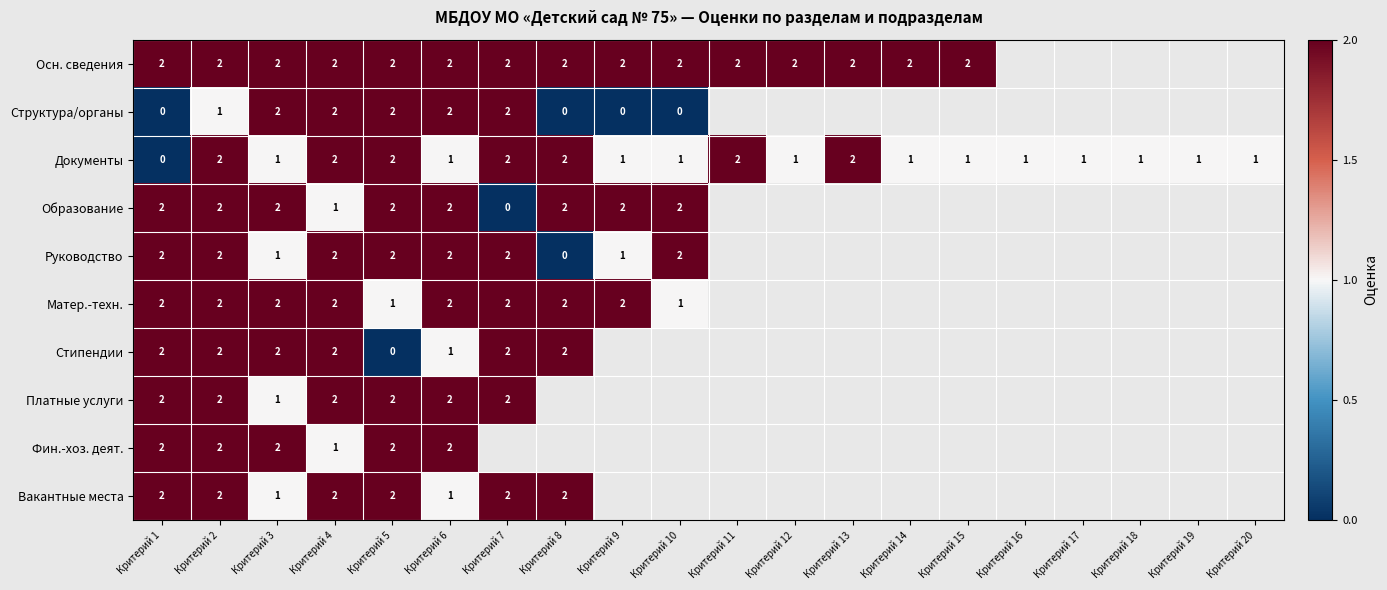

Is it true that Структура/органы equals 3 at Критерий 4?

False